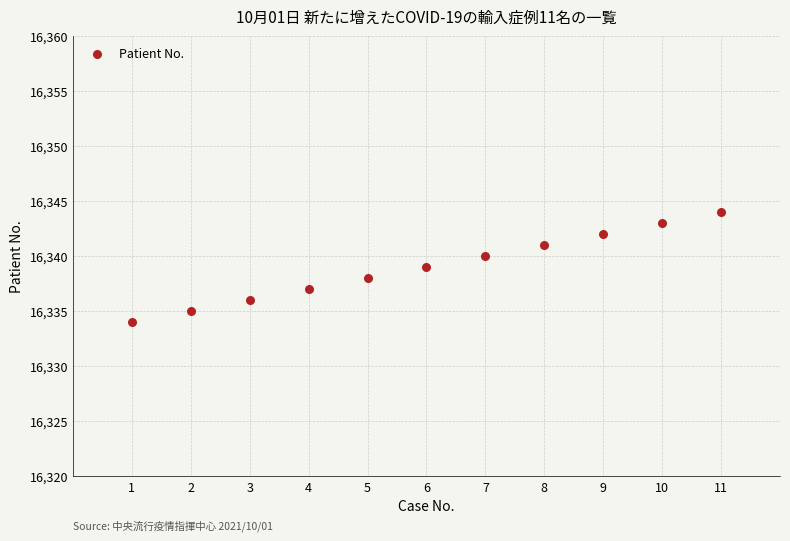

What is the average Y value?

16339